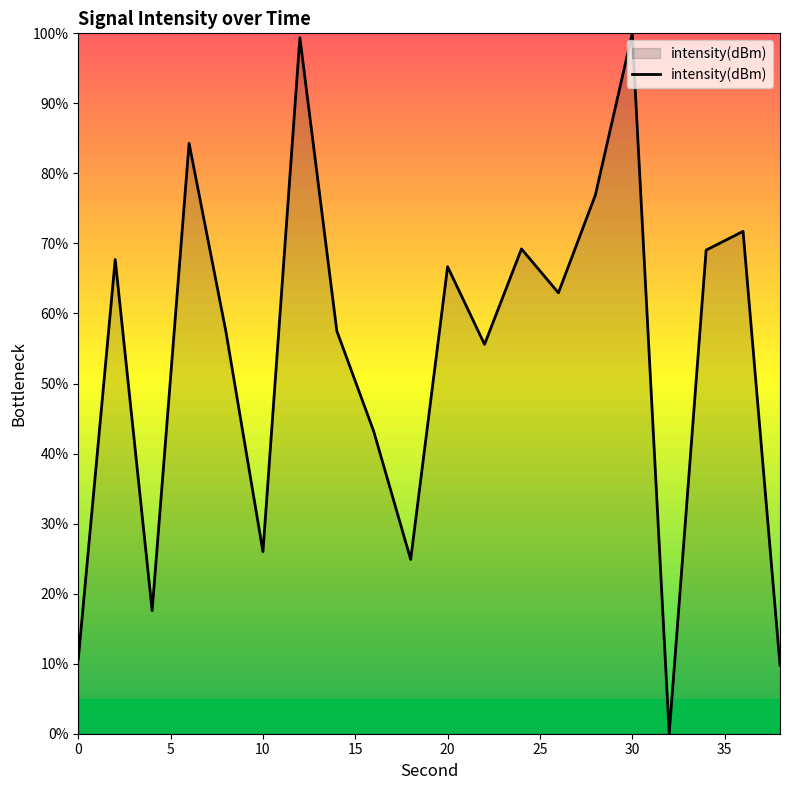

What is the maximum value shown in the chart?

100.0